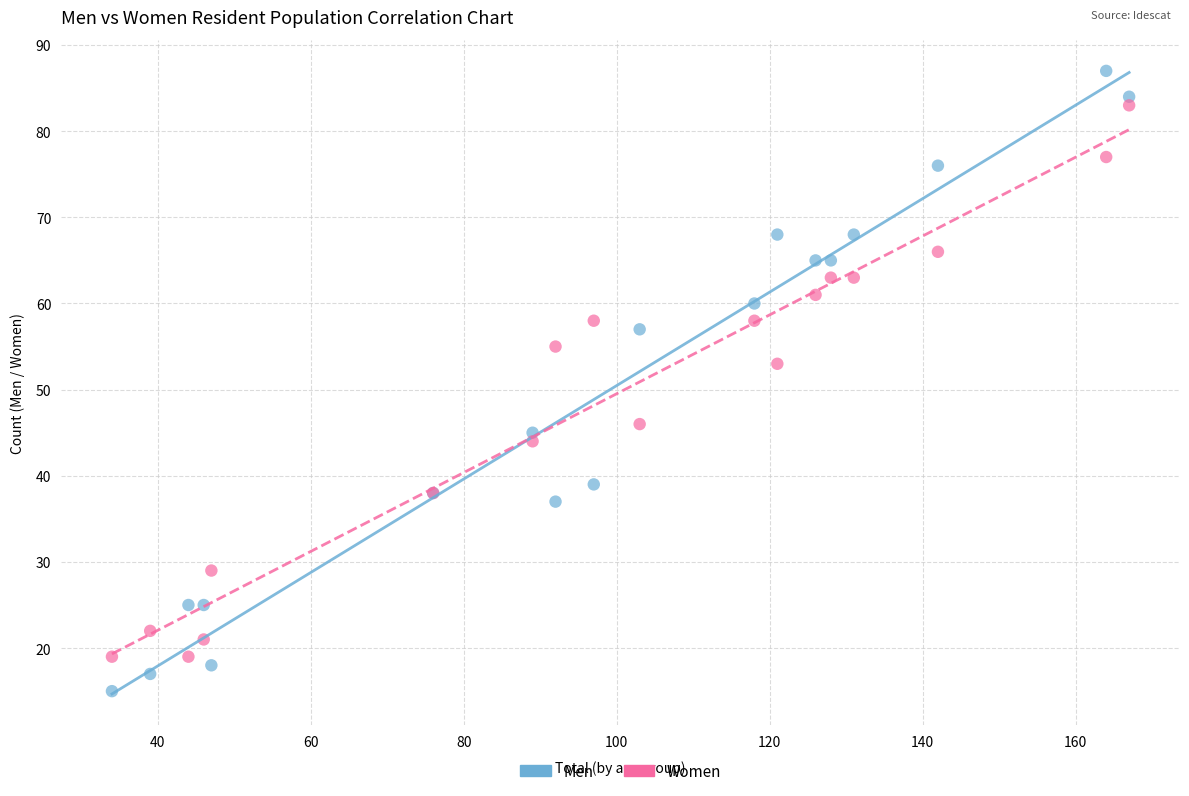

Which series has the largest Y range (max minus min)?

Men